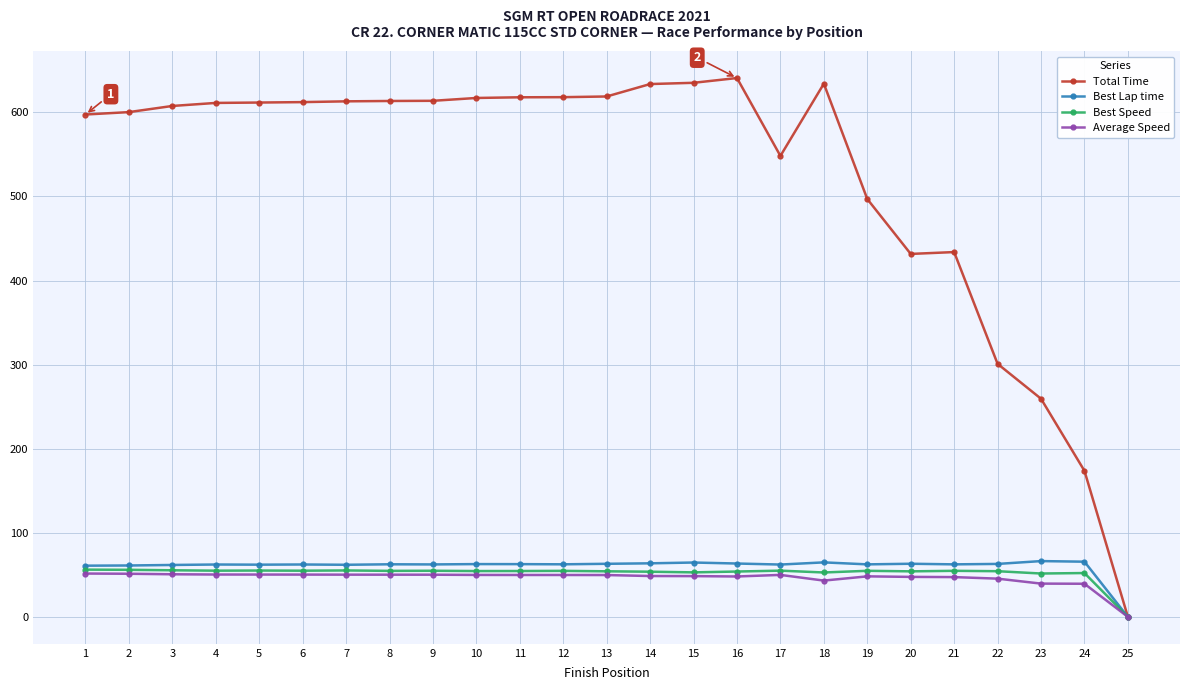

Which series has the widest spread of values?

Total Time